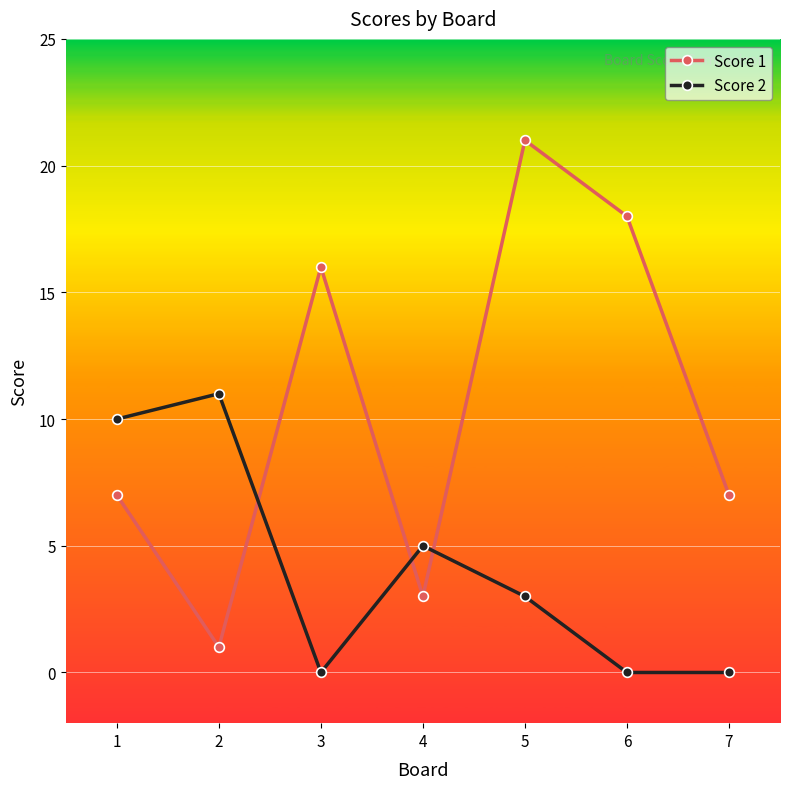

Reading left to right, what are all the values shown in this chart?

Score 1: 1=7	2=1	3=16	4=3	5=21	6=18	7=7
Score 2: 1=10	2=11	3=0	4=5	5=3	6=0	7=0